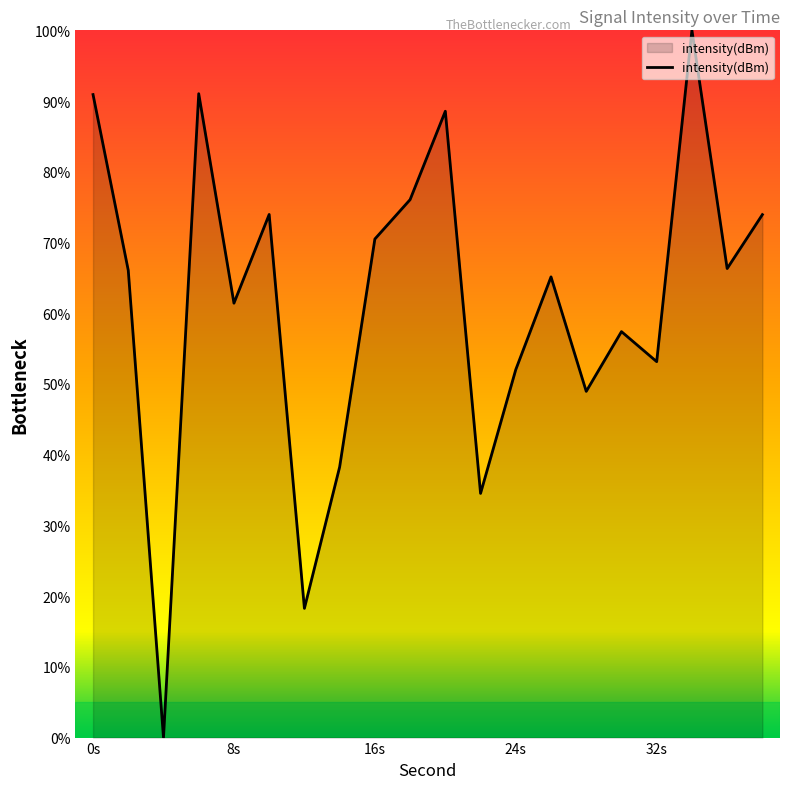

What is the maximum value shown in the chart?

100.0